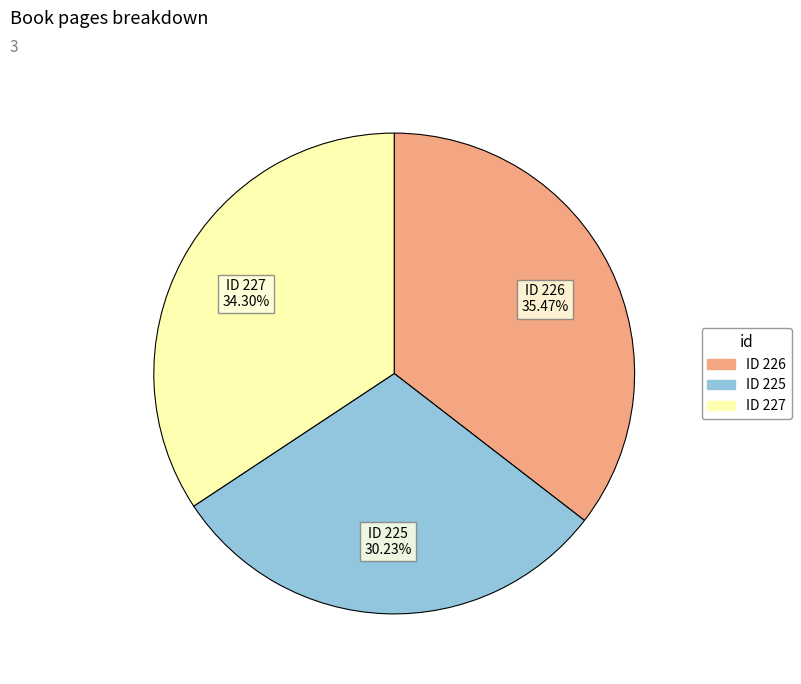

Does any single category account for the majority?

No